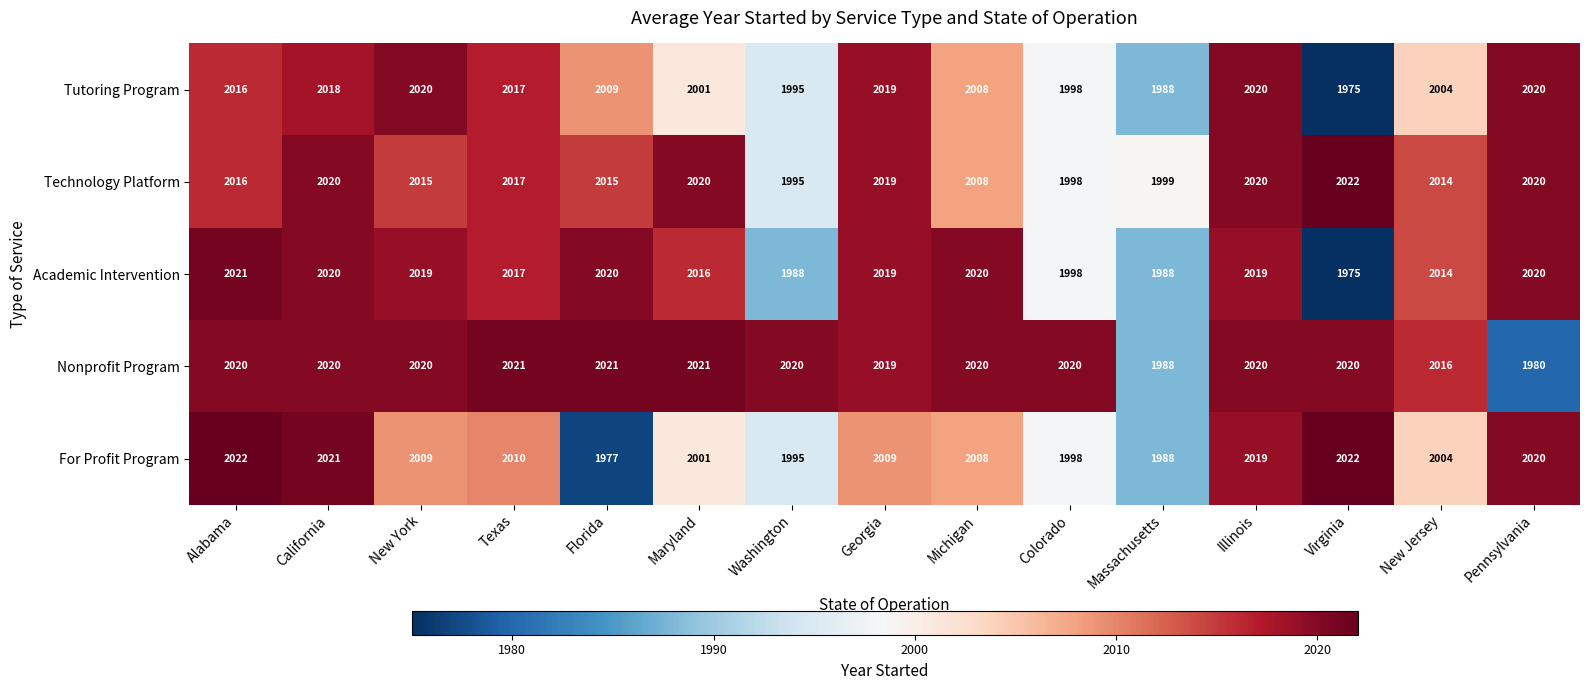

What is the difference between the maximum and minimum values in the Nonprofit Program series?

41